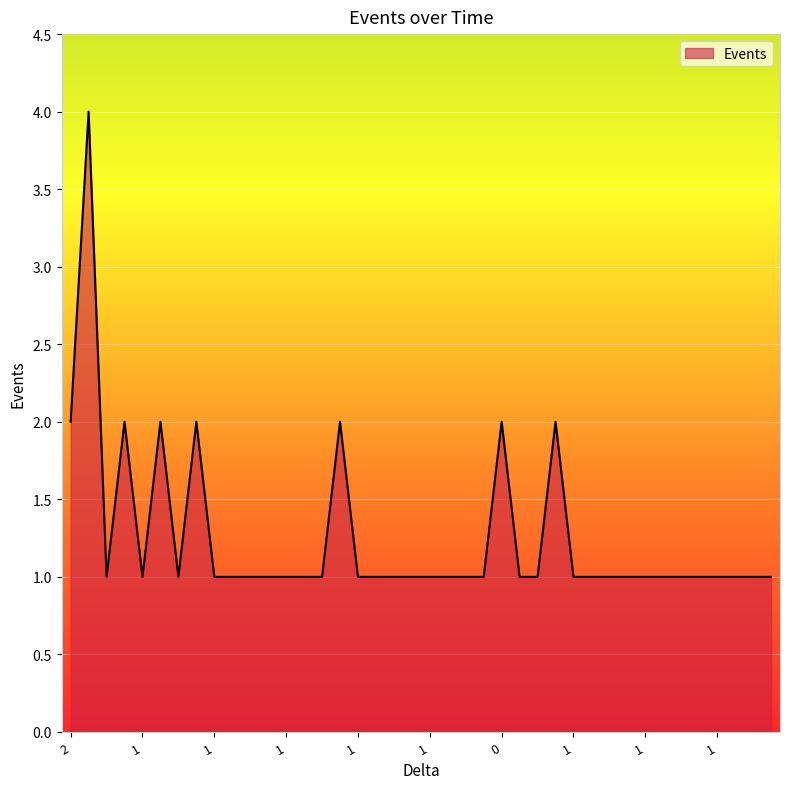

What is the difference between the maximum and minimum values?

3